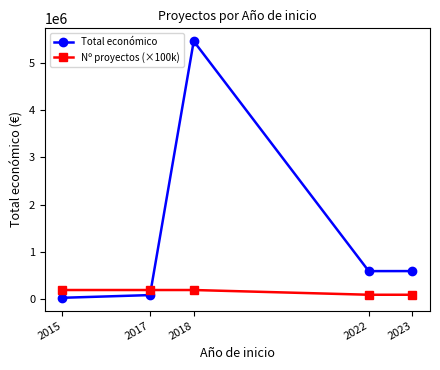

What is the maximum value for Total económico?

5456723